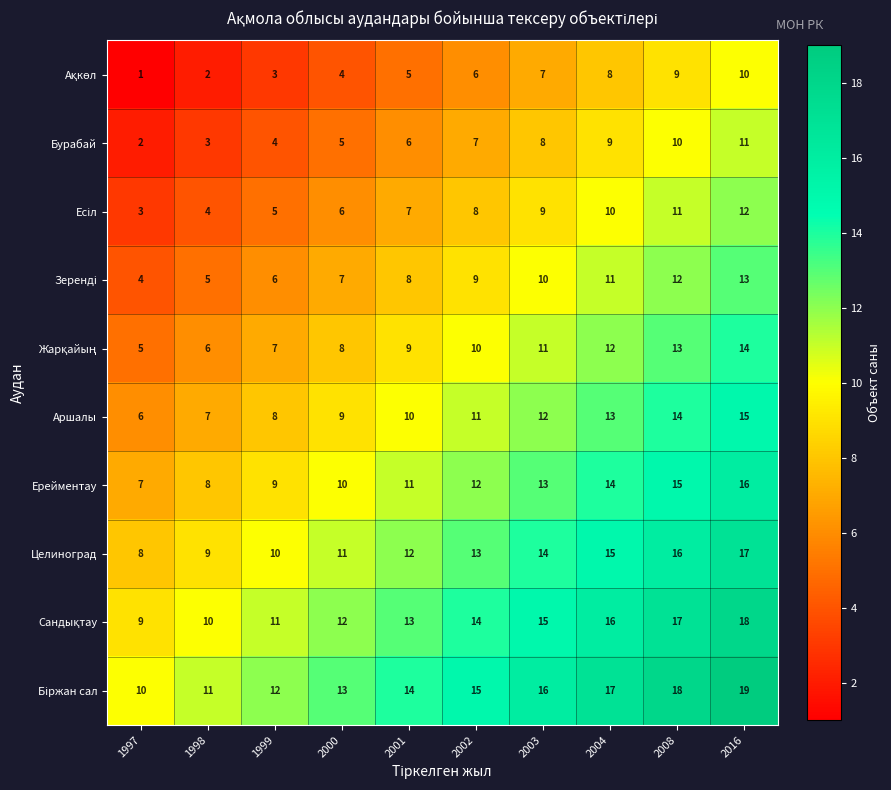

What is the minimum value shown in the chart?

1